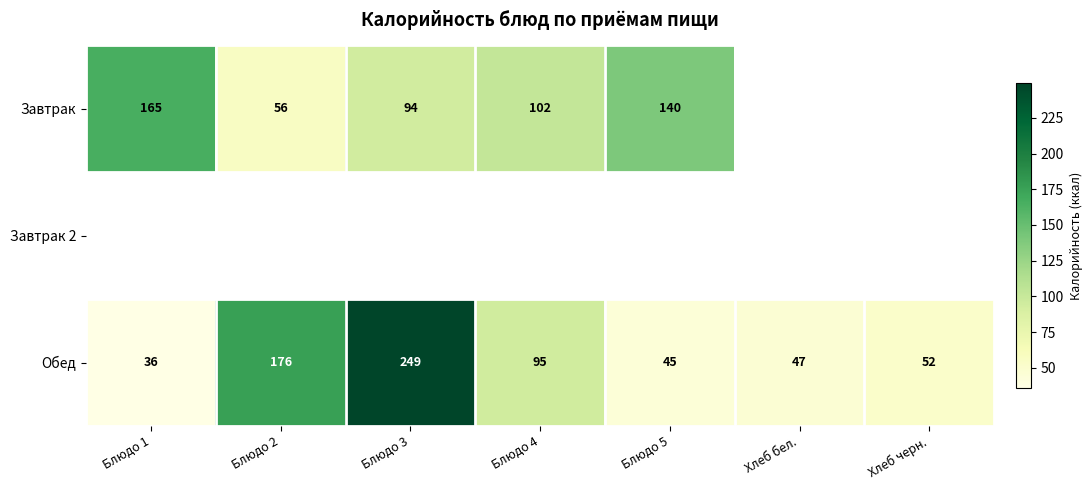

Is the value of Завтрак at Блюдо 2 greater than the value of Обед at Блюдо 4?

No